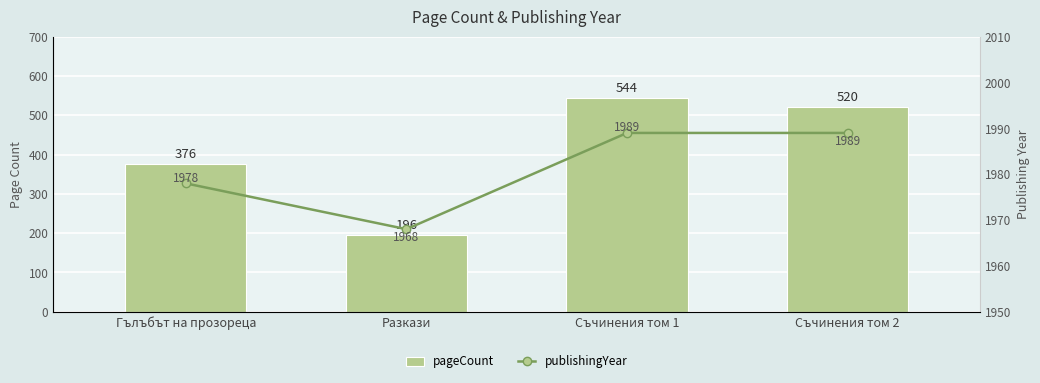

What is the difference between the pageCount values at Съчинения том 1 and Гълъбът на прозореца?

168